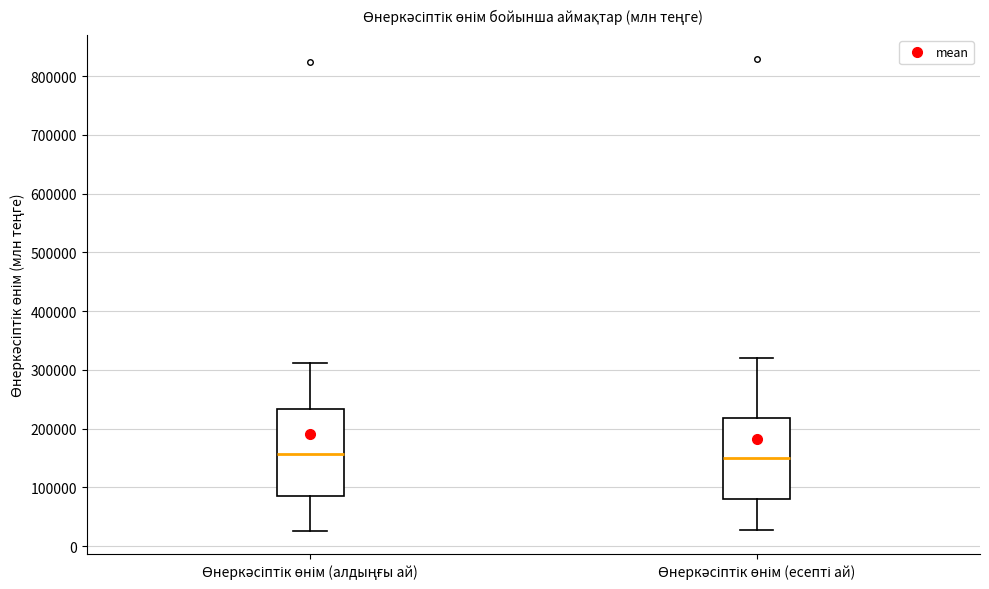

Where does the median line of the box for Өнеркәсіптік өнім (алдыңғы ай) sit on the y-axis? The values are not printed on the chart, so give them approximately, as read against the axis.

160000